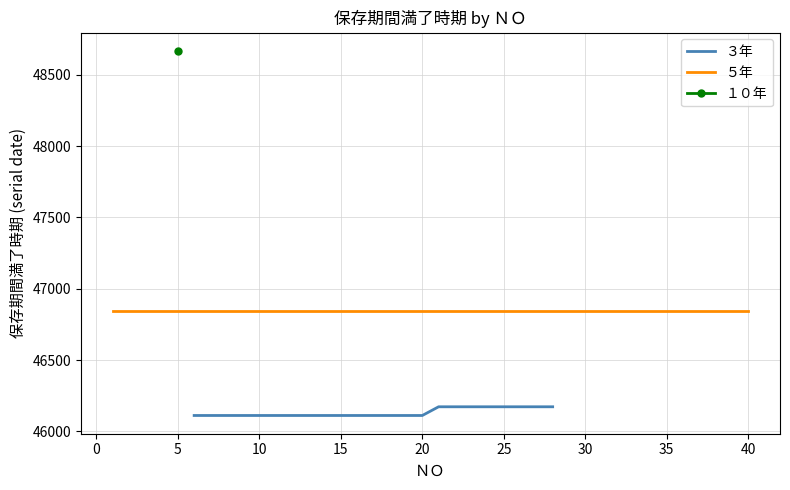

What are all the series names shown in the legend?

３年, ５年, １０年